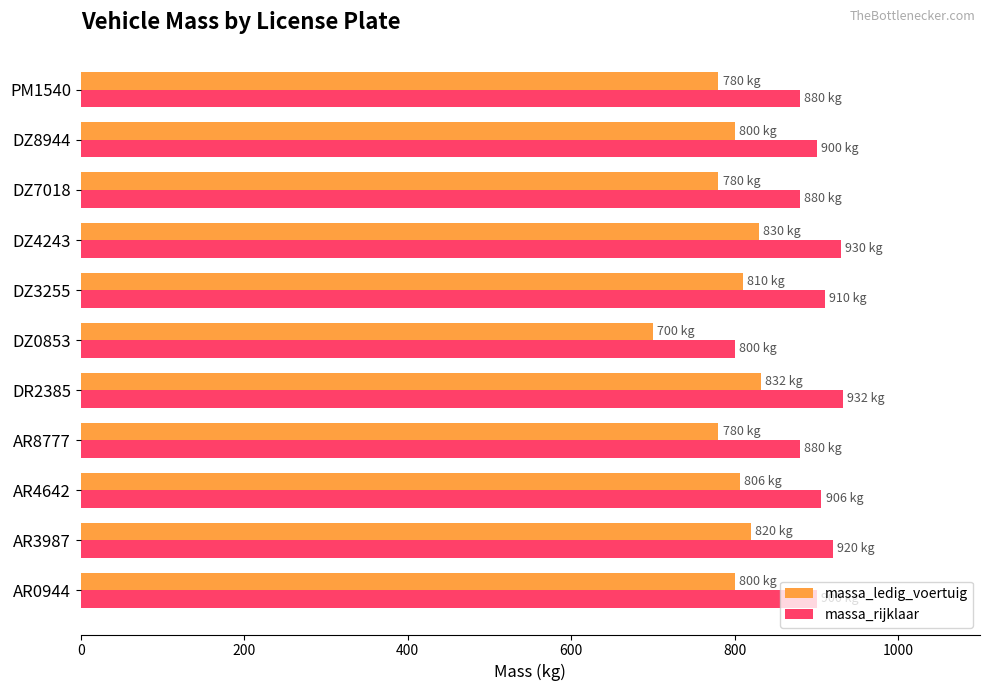

What is the spread (max minus min) of values at DZ4243?

100